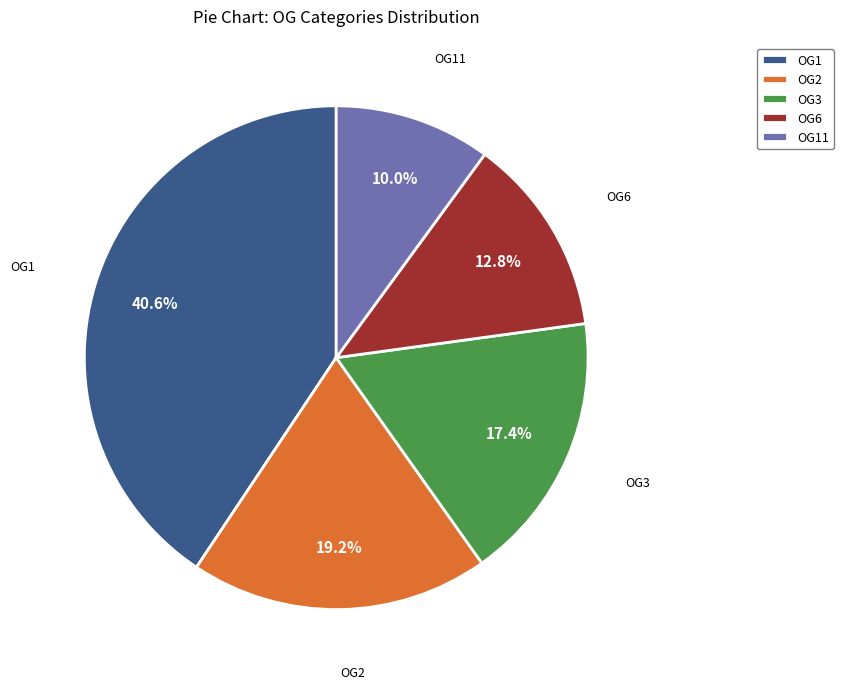

Between OG6 and OG11, which is larger?

OG6